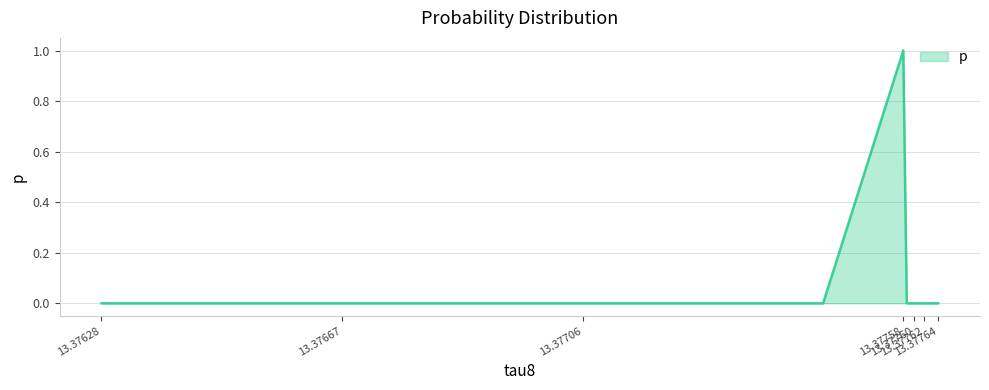

What is the maximum value shown in the chart?

1.0